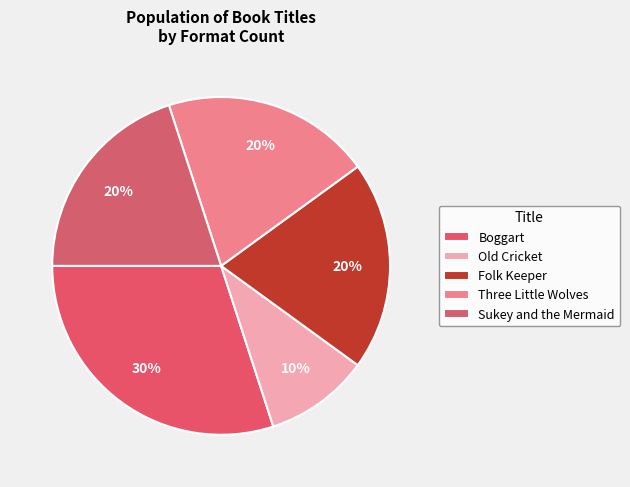

Count the number of slices in the pie.

5